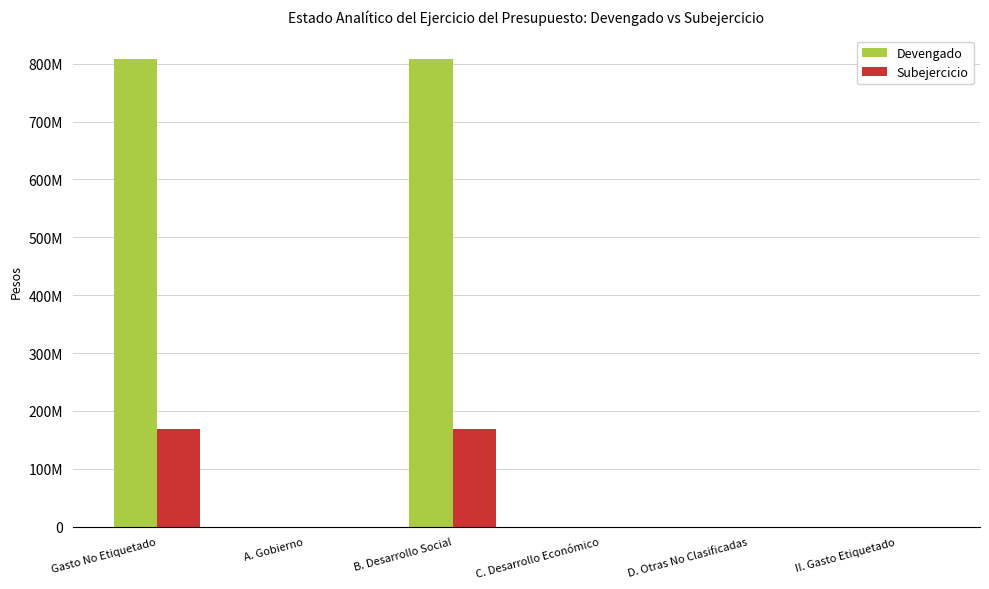

Which label corresponds to the largest value in the chart?

Gasto No Etiquetado